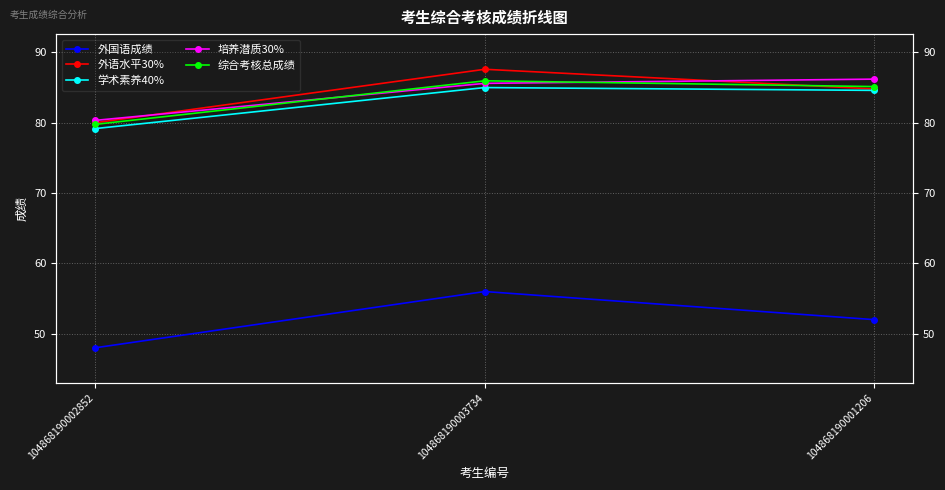

Which category has the highest value across all series?

104868190003734